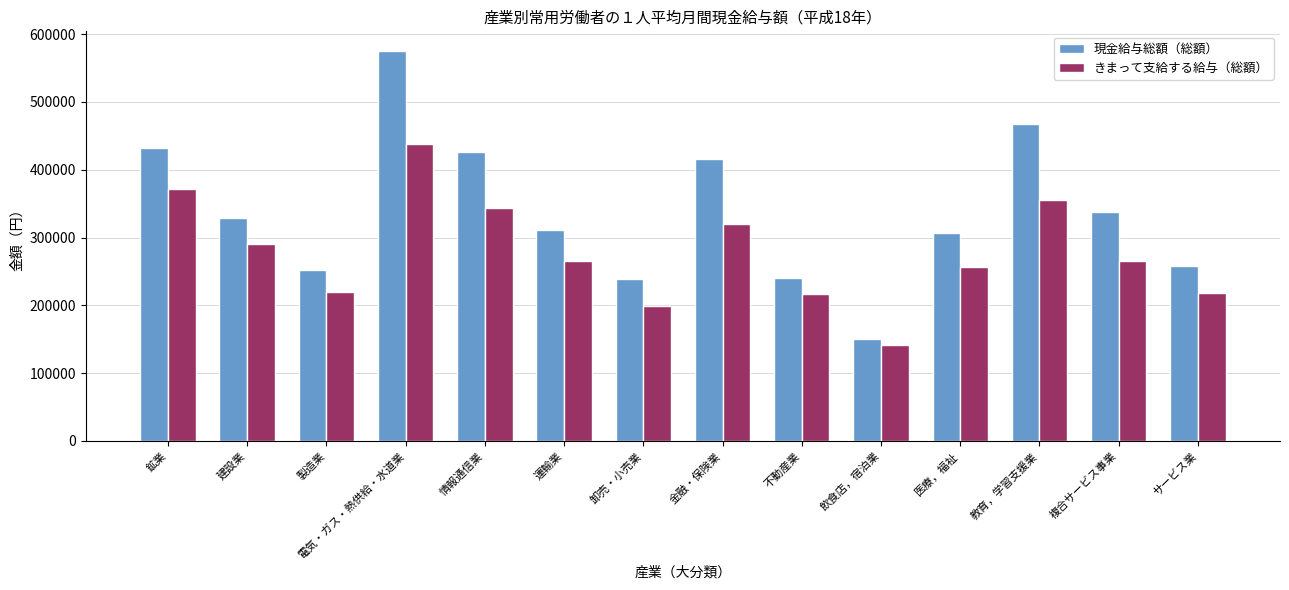

Rank the series by their average value, from lowest to highest.

きまって支給する給与（総額）, 現金給与総額（総額）